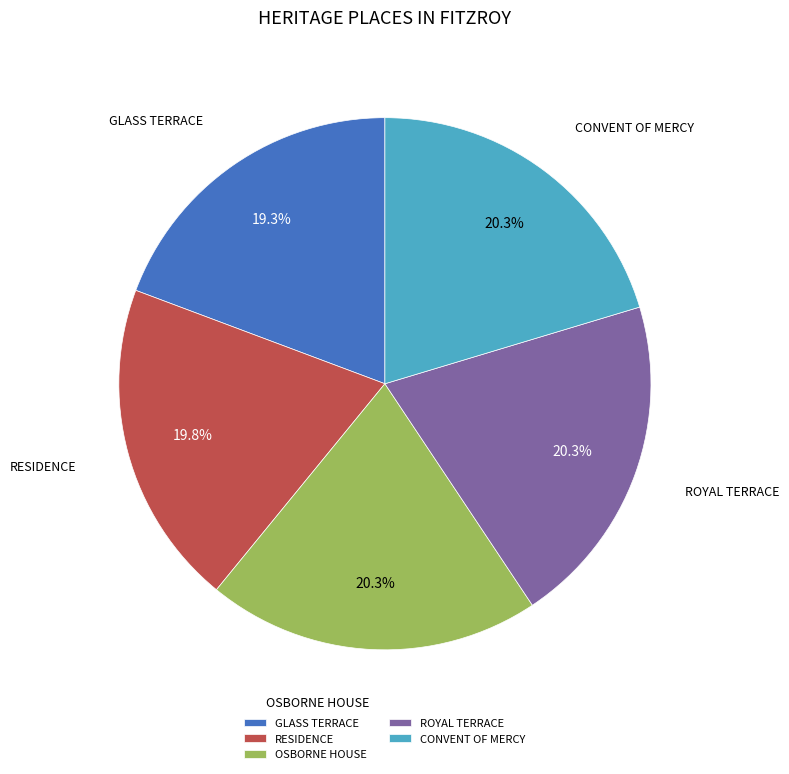

Between RESIDENCE and GLASS TERRACE, which is larger?

RESIDENCE